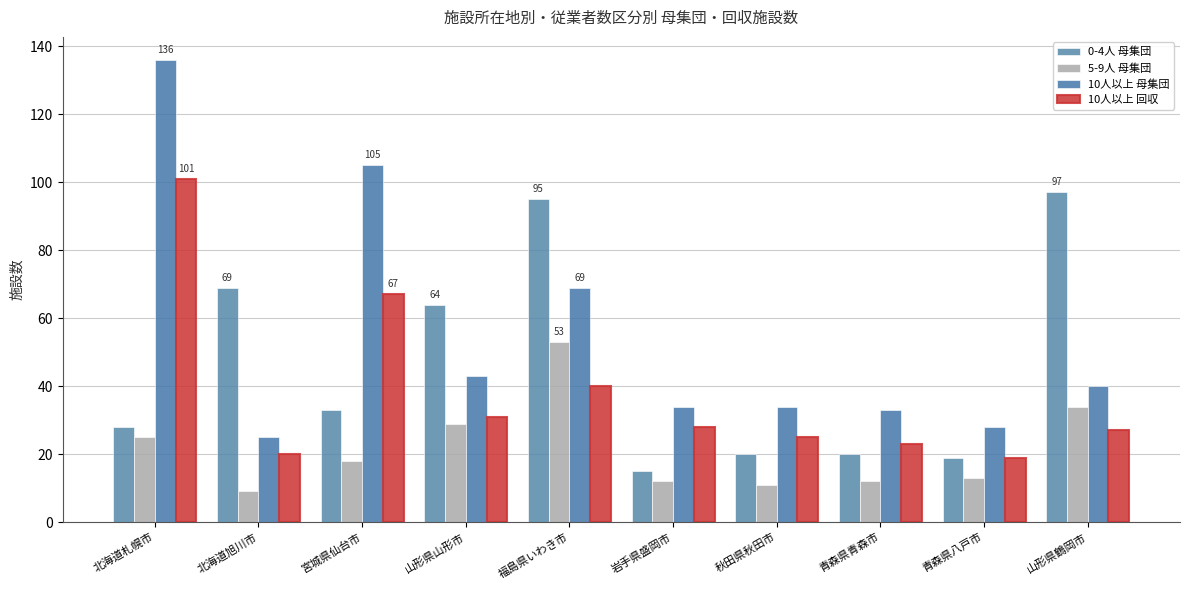

How many bars are there in total?

40